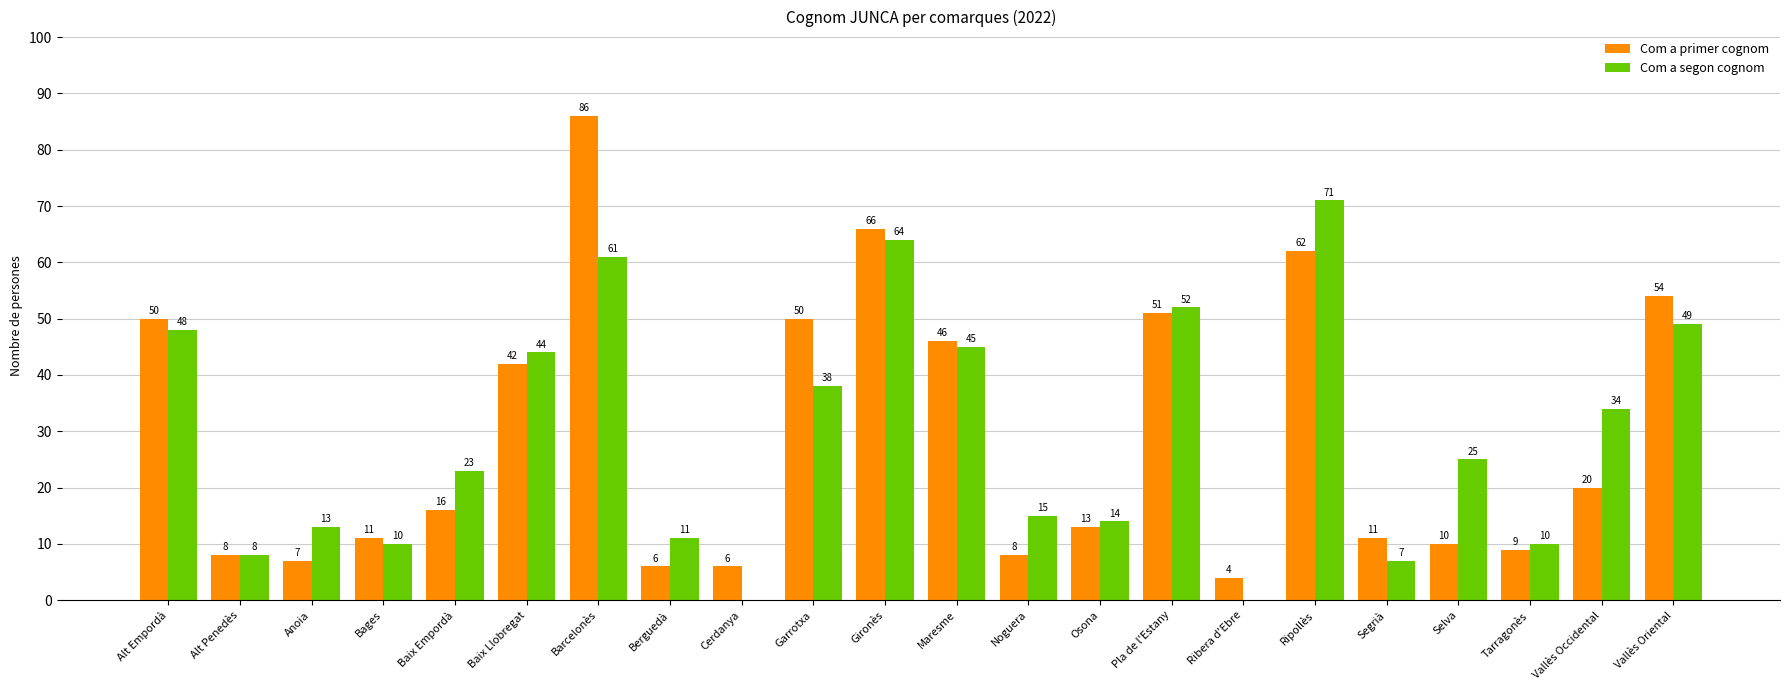

How many series are shown in this chart?

2